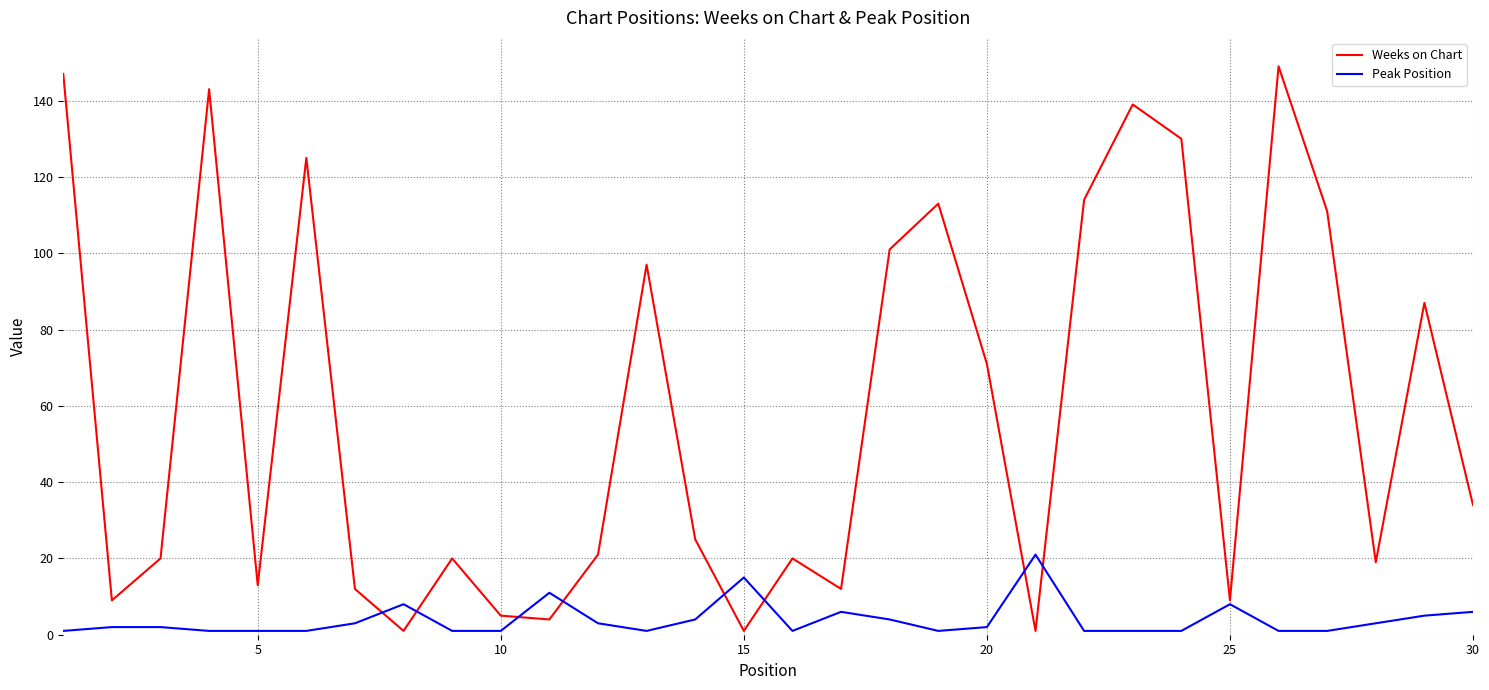

Which series has the largest total across all categories?

Weeks on Chart